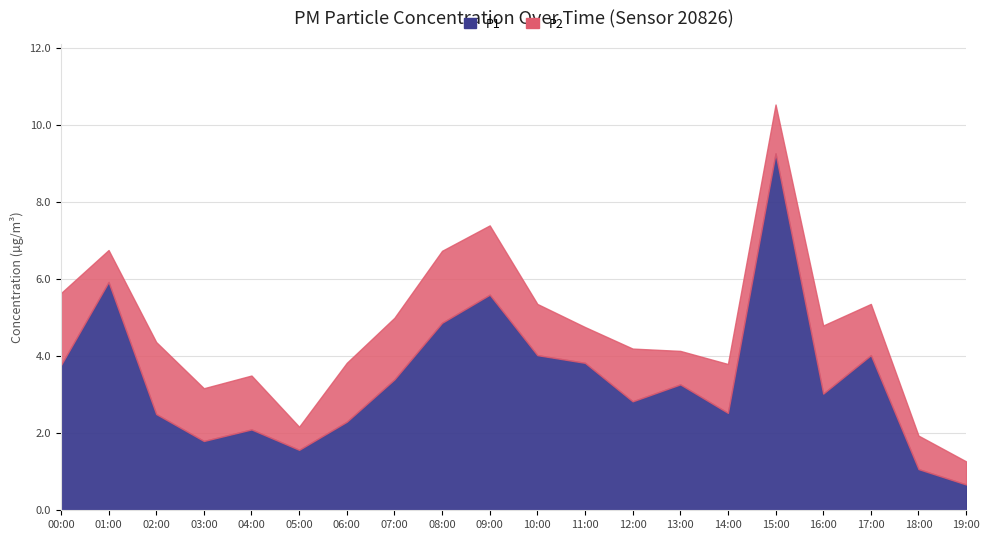

What is the ratio of the value at 15:00 to the value at 01:00?

1.6